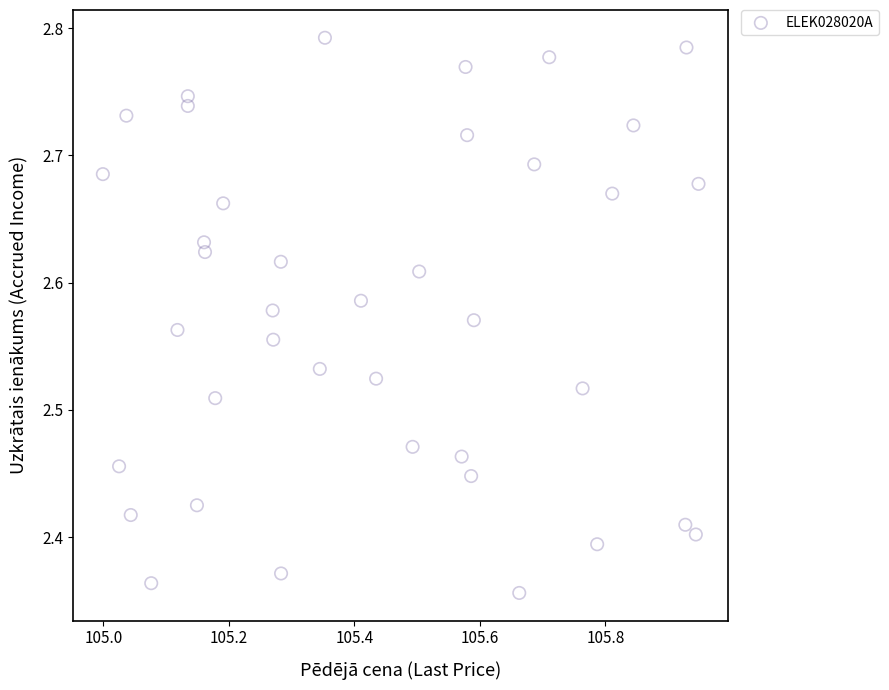

Count the number of points in this scatter plot.

39